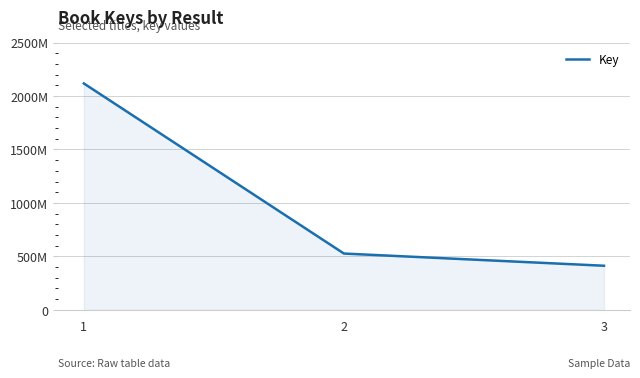

Which label corresponds to the smallest value in the chart?

3